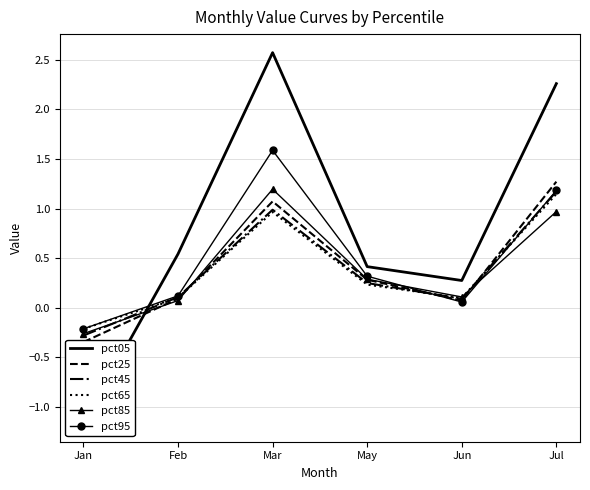

At which category does pct05 reach its first local valley?

Jun